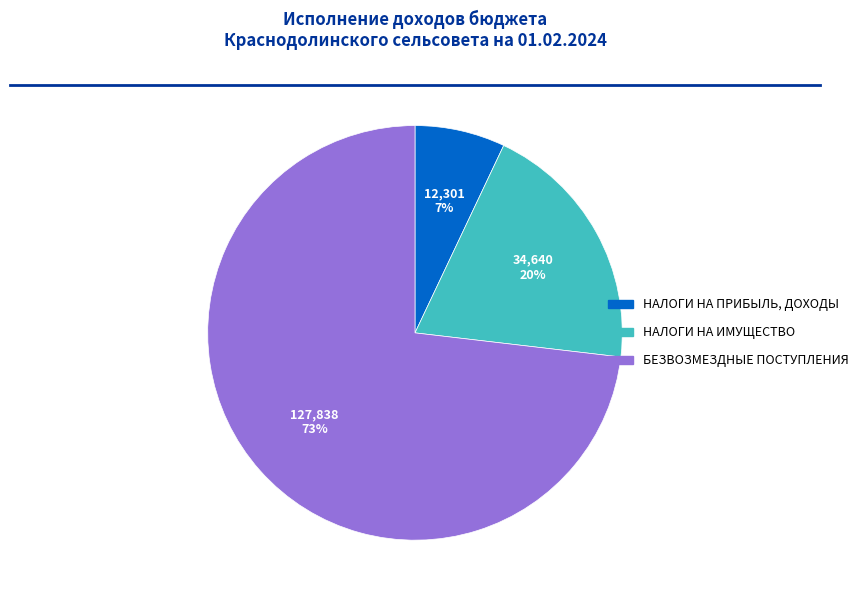

Count the number of slices in the pie.

3